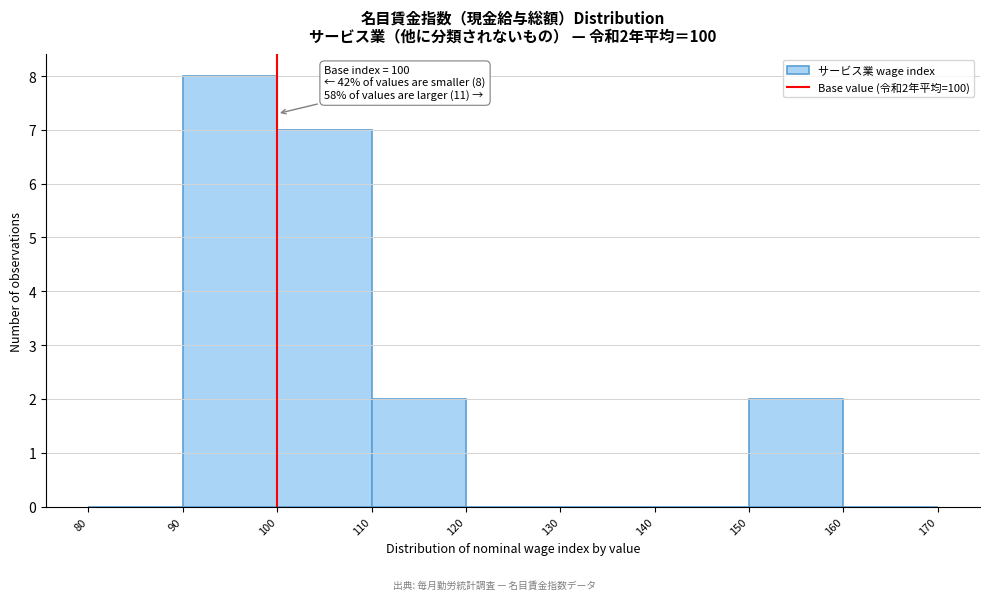

Over which range of the x-axis is the bar tallest?

90 to 100